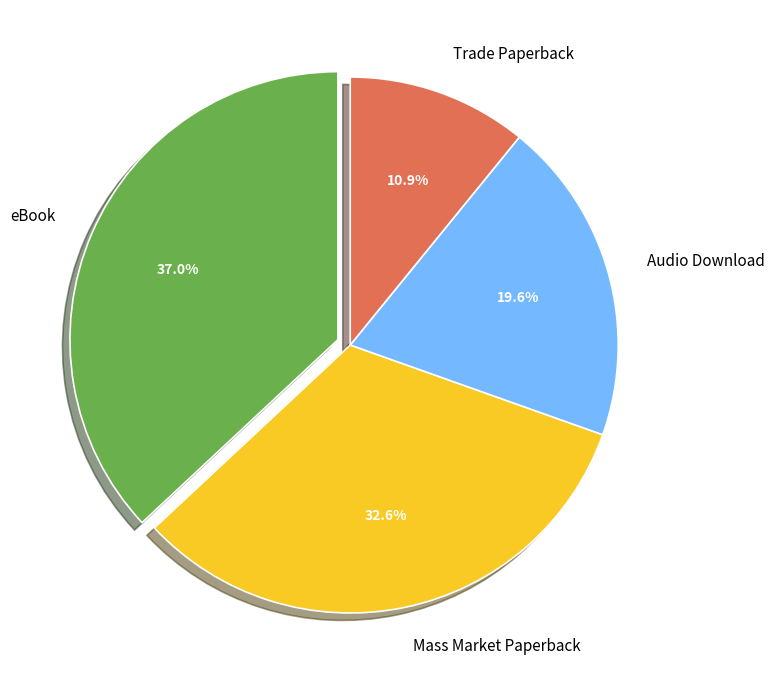

What portion of the pie excludes eBook?

63.0%